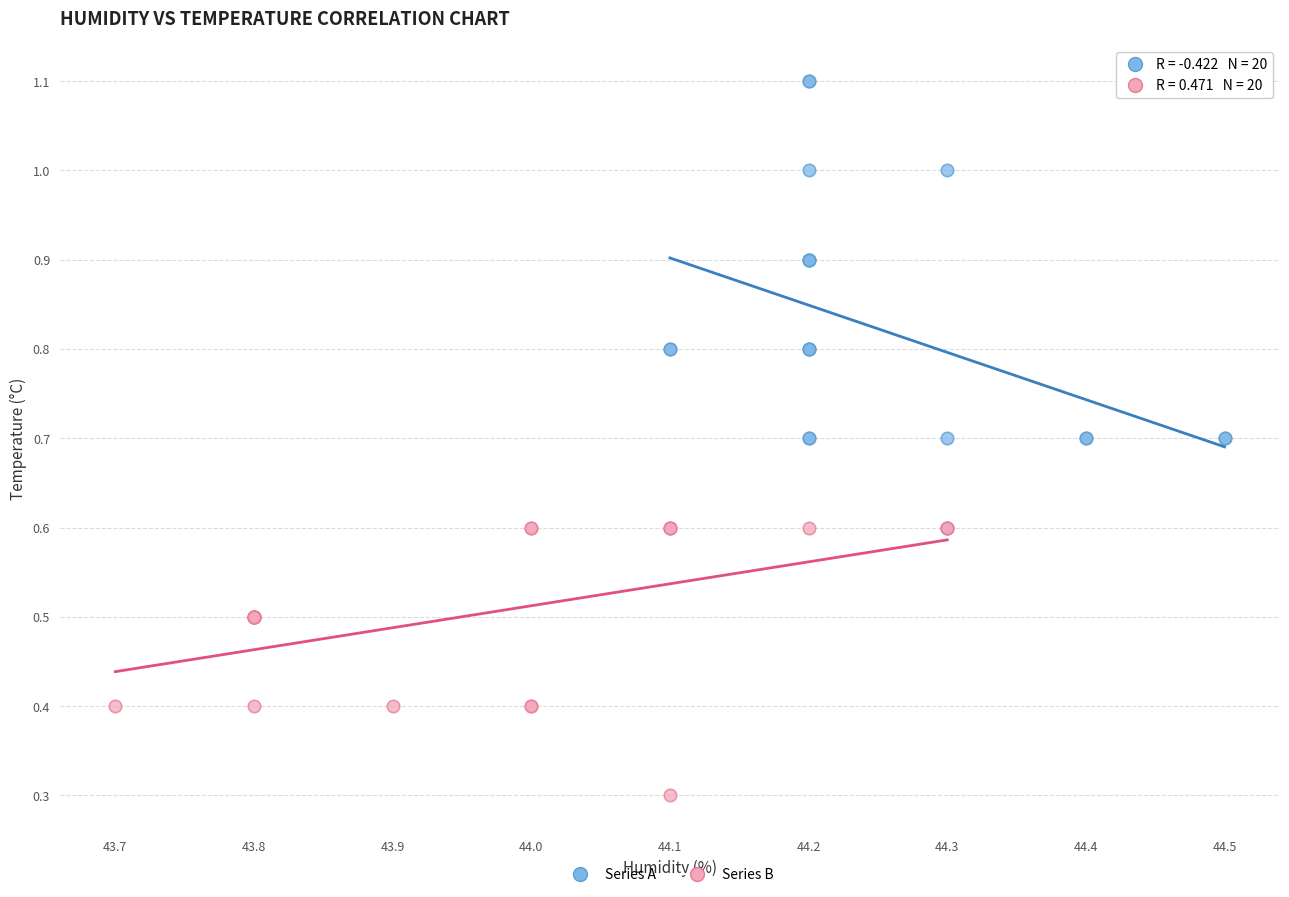

Which series has the widest spread of Y values?

Series A